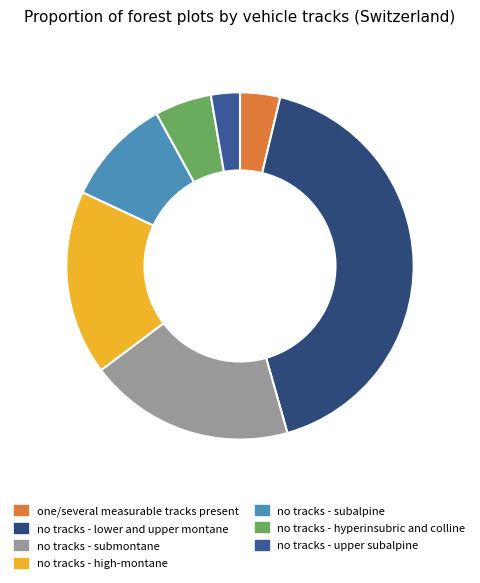

Which category has the biggest portion of the pie?

no tracks - lower and upper montane